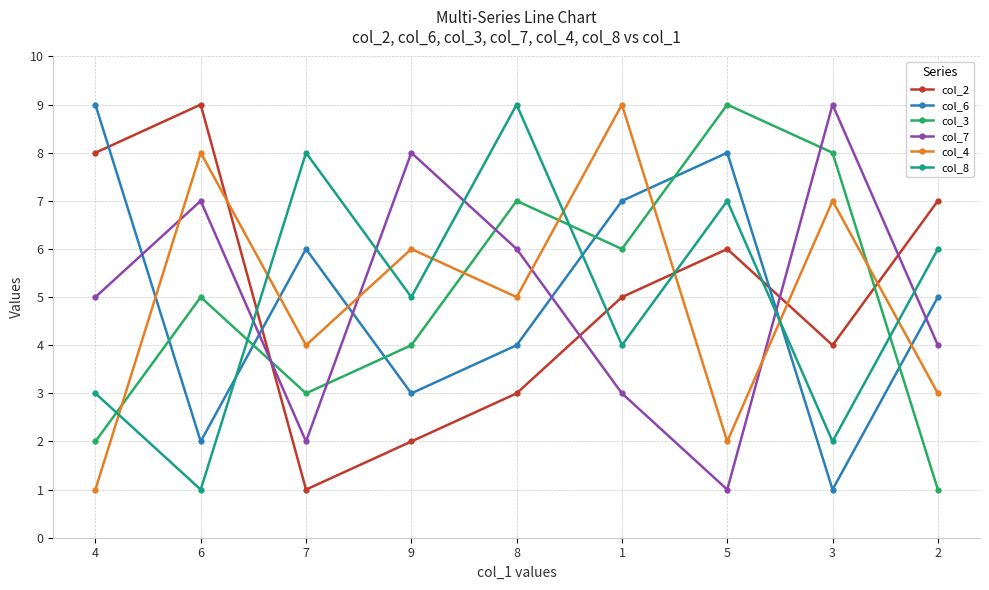

Which series changed the most between 4 and 1?

col_4